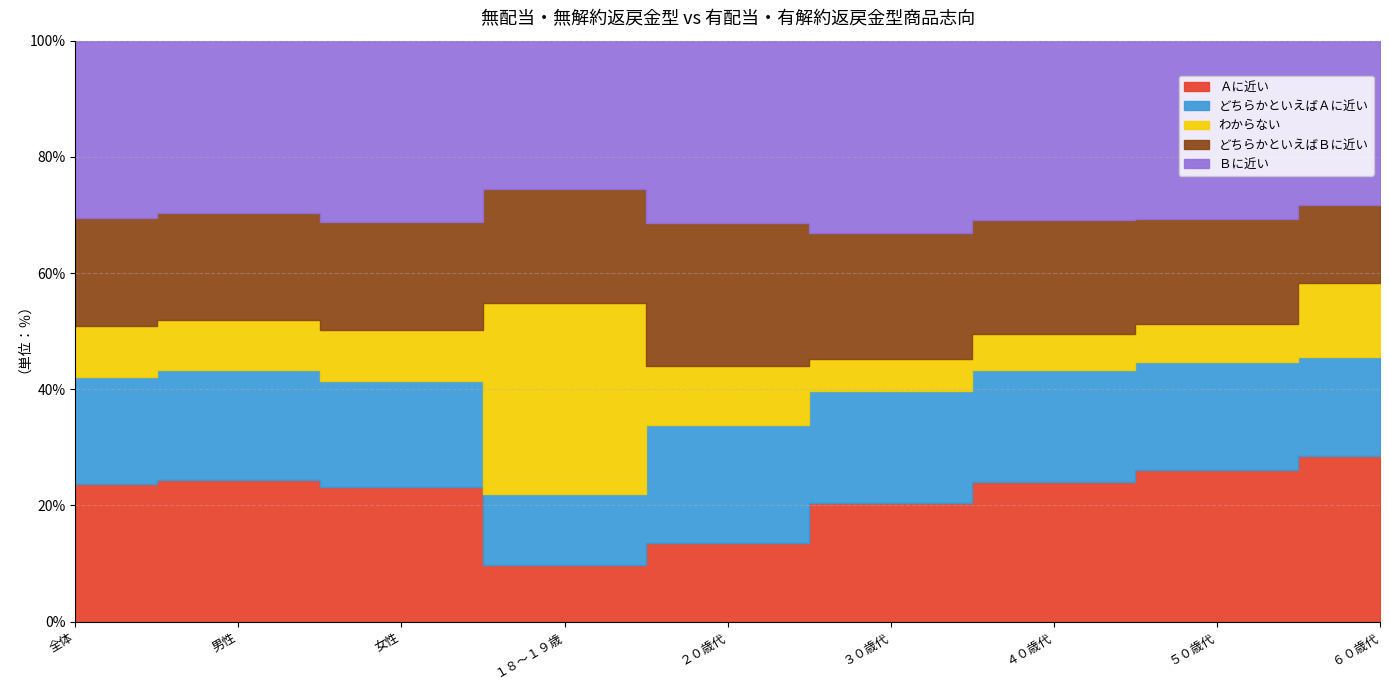

What is the spread (max minus min) of values at ６０歳代?

15.8